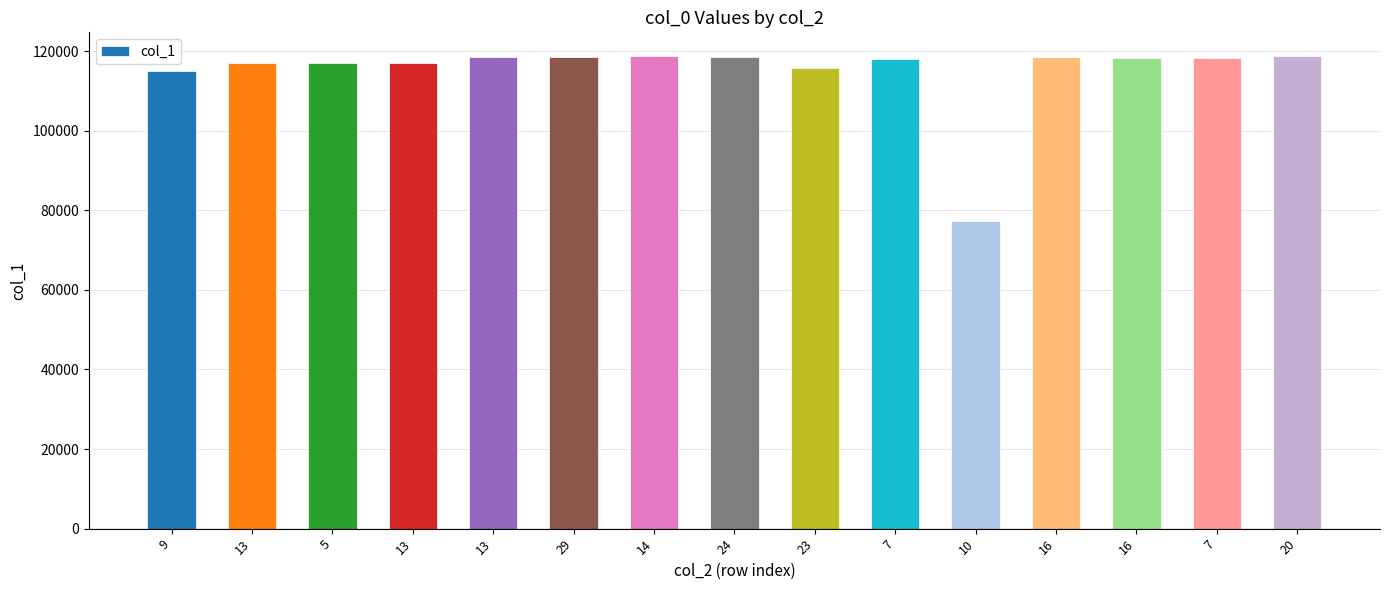

What is the label of the 12th bar from the left?

16